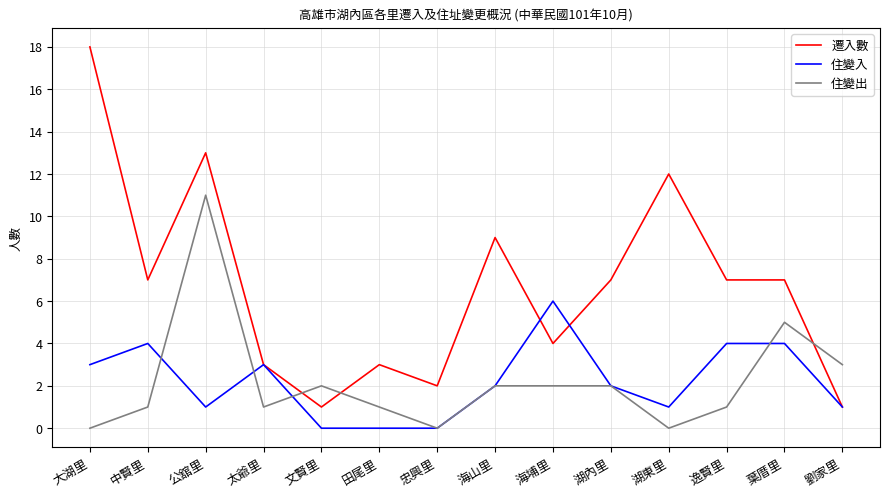

Rank the series by their maximum value, from highest to lowest.

遷入數, 住變出, 住變入